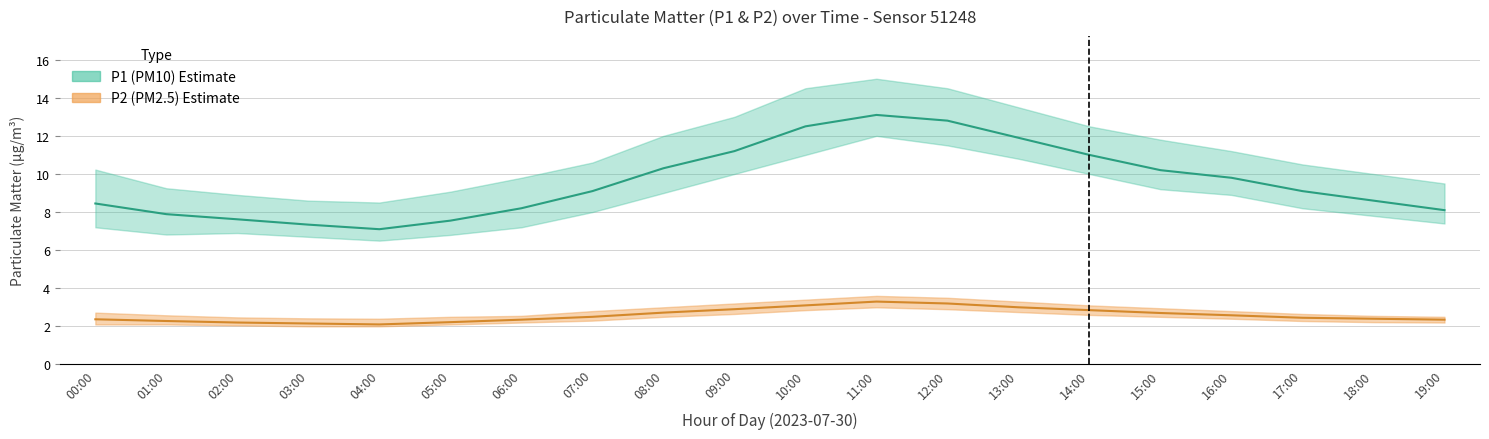

What is the difference between the maximum and minimum values in the P2_hi series?

1.2